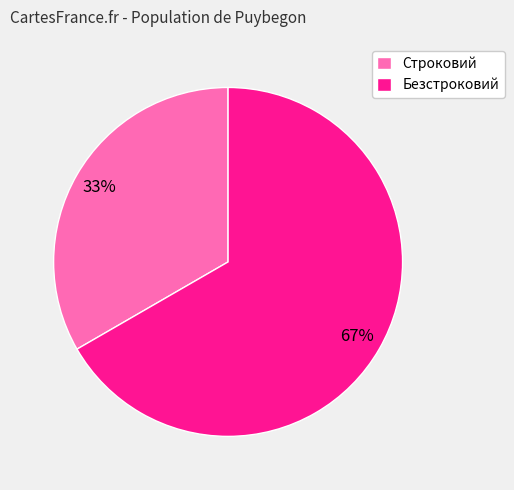

What is the largest slice in the pie chart?

Безстроковий